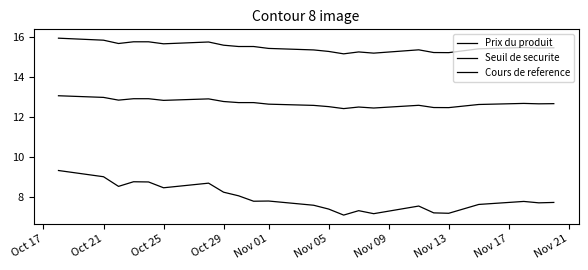

Is this an area chart (filled region under the line)?

No